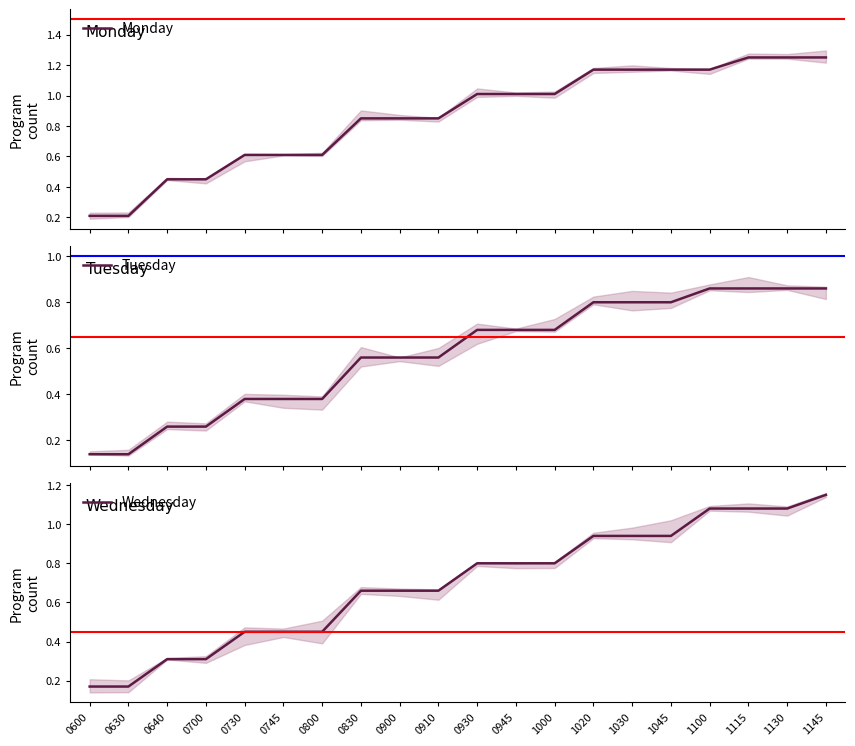

What is the spread (max minus min) of values at 0930?

0.3